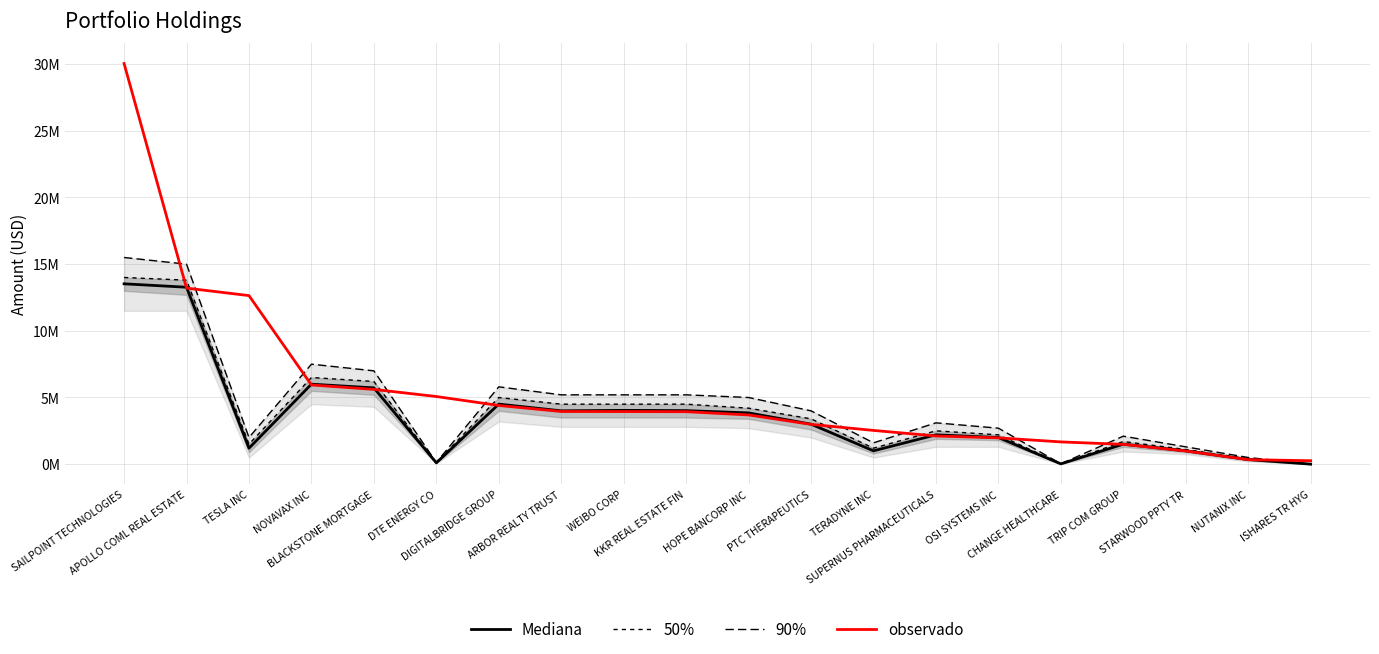

Rank the categories by observado value from lowest to highest.

ISHARES TR HYG, NUTANIX INC, STARWOOD PPTY TR, TRIP COM GROUP, CHANGE HEALTHCARE, OSI SYSTEMS INC, SUPERNUS PHARMACEUTICALS, TERADYNE INC, PTC THERAPEUTICS, HOPE BANCORP INC, KKR REAL ESTATE FIN, WEIBO CORP, ARBOR REALTY TRUST, DIGITALBRIDGE GROUP, DTE ENERGY CO, BLACKSTONE MORTGAGE, NOVAVAX INC, TESLA INC, APOLLO COML REAL ESTATE, SAILPOINT TECHNOLOGIES